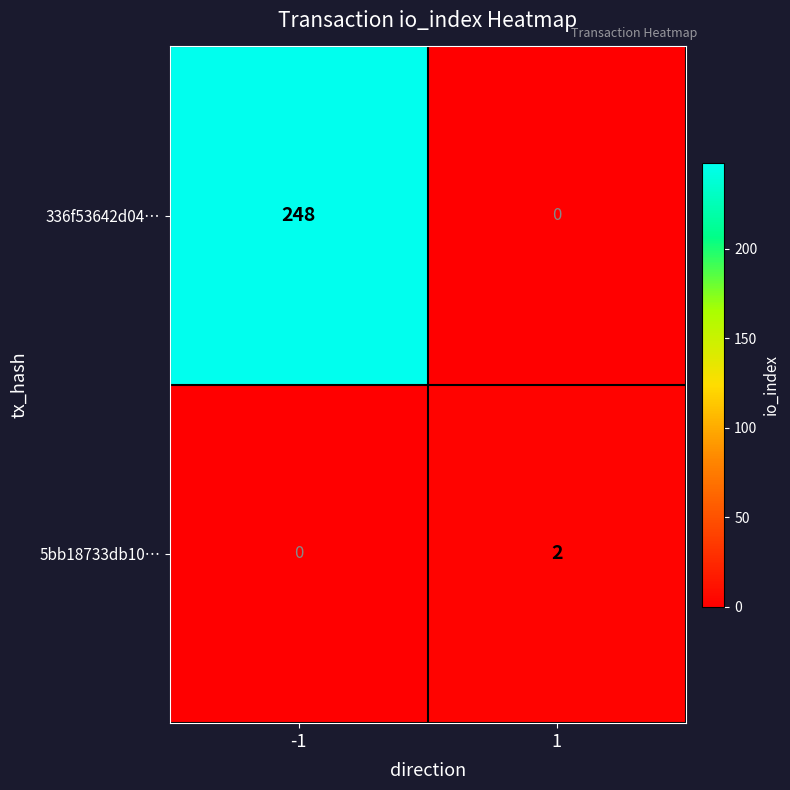

Count the number of data series in this chart.

2